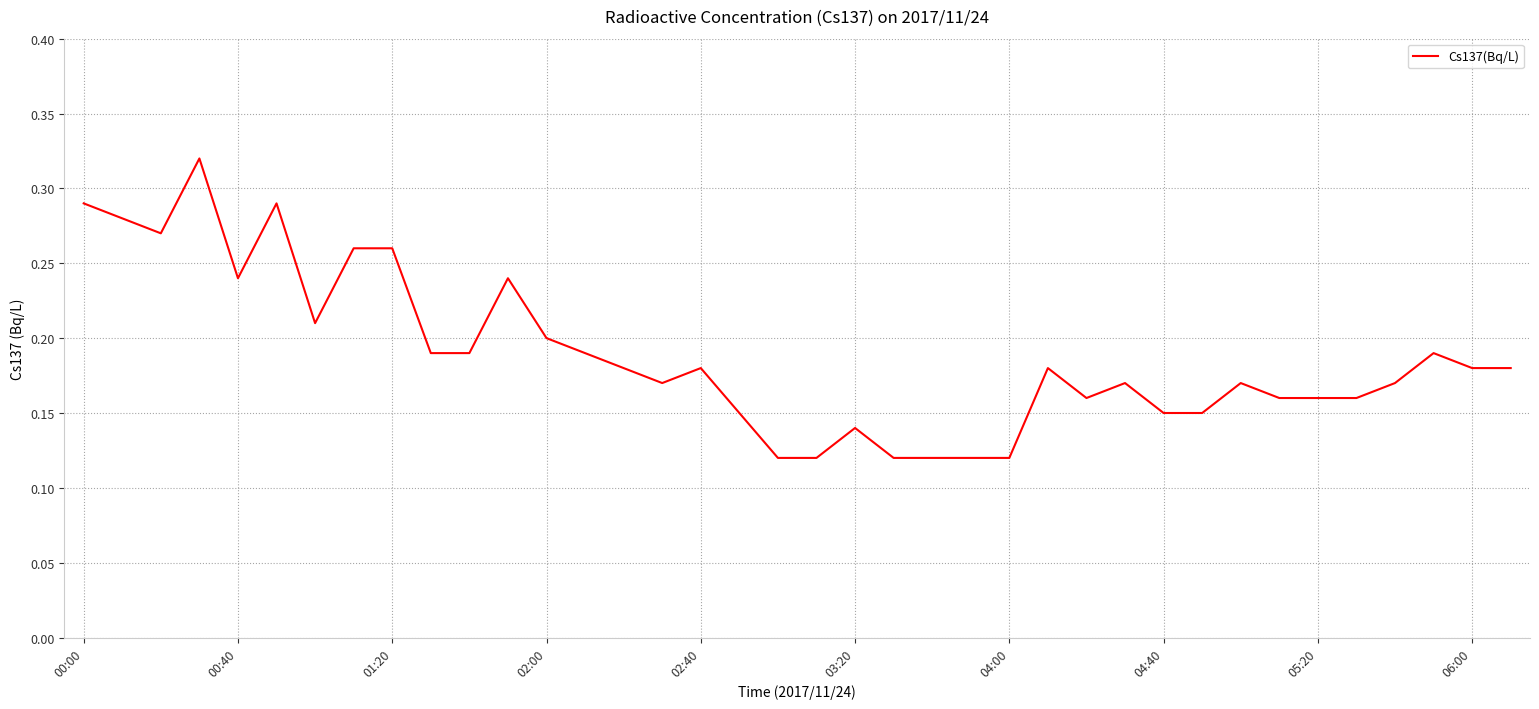

Is this an area chart (filled region under the line)?

No